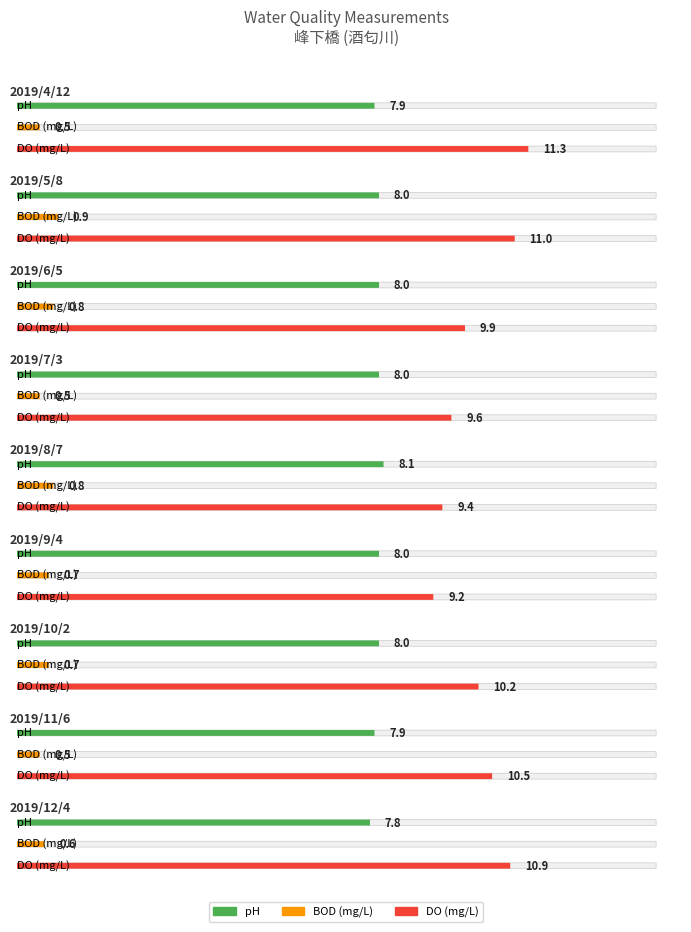

Reading left to right, what are all the values shown in this chart?

pH: 7.9	8.0	8.0	8.0	8.1	8.0	8.0	7.9	7.8
BOD (mg/L): 0.5	0.9	0.8	0.5	0.8	0.7	0.7	0.5	0.6
DO (mg/L): 11.3	11.0	9.9	9.6	9.4	9.2	10.2	10.5	10.9